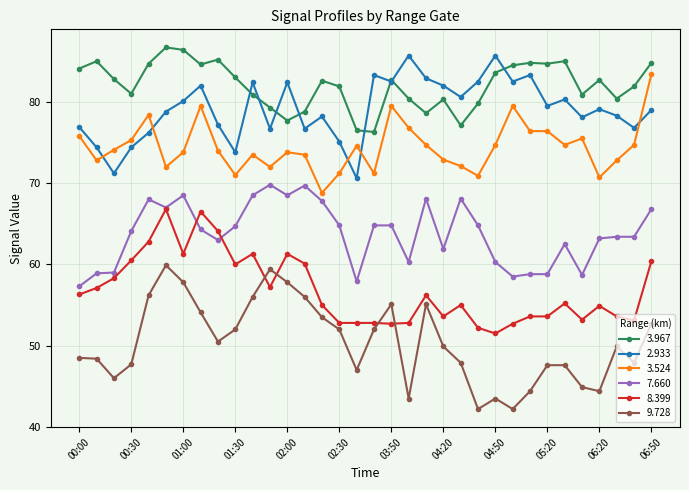

What is the value of the 7.660 point at the 18th from the left?

64.8